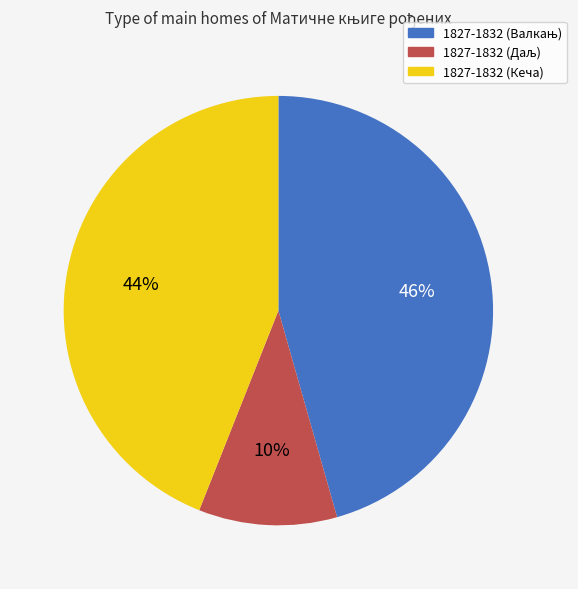

To the nearest percent, what portion does 1827-1832 (Кеча) represent?

44%